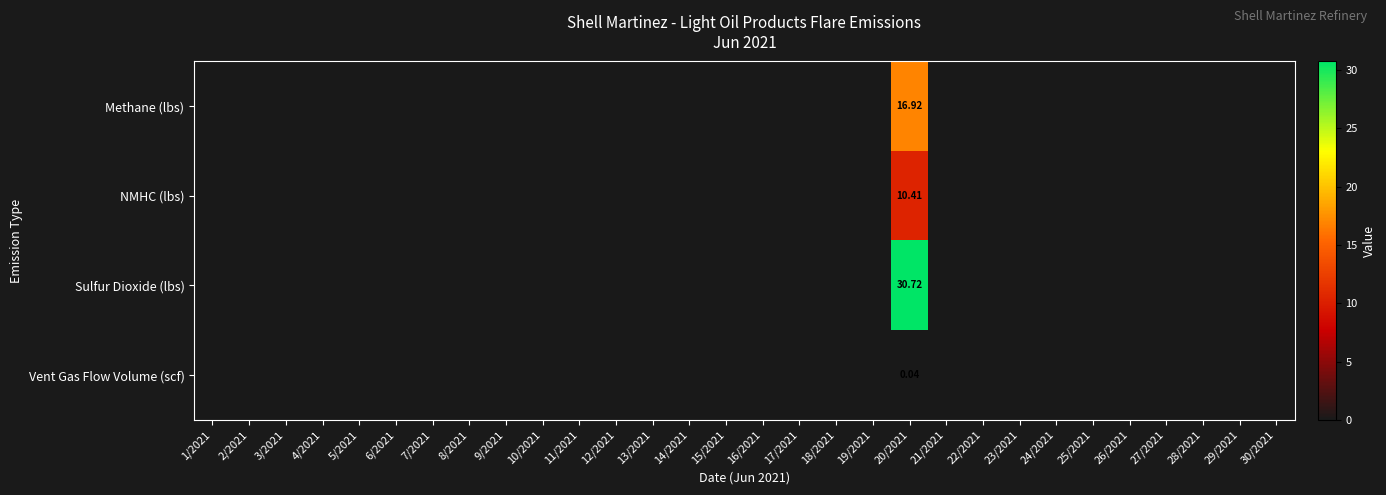

Is it true that NMHC (lbs) equals 5.7 at 30/2021?

False